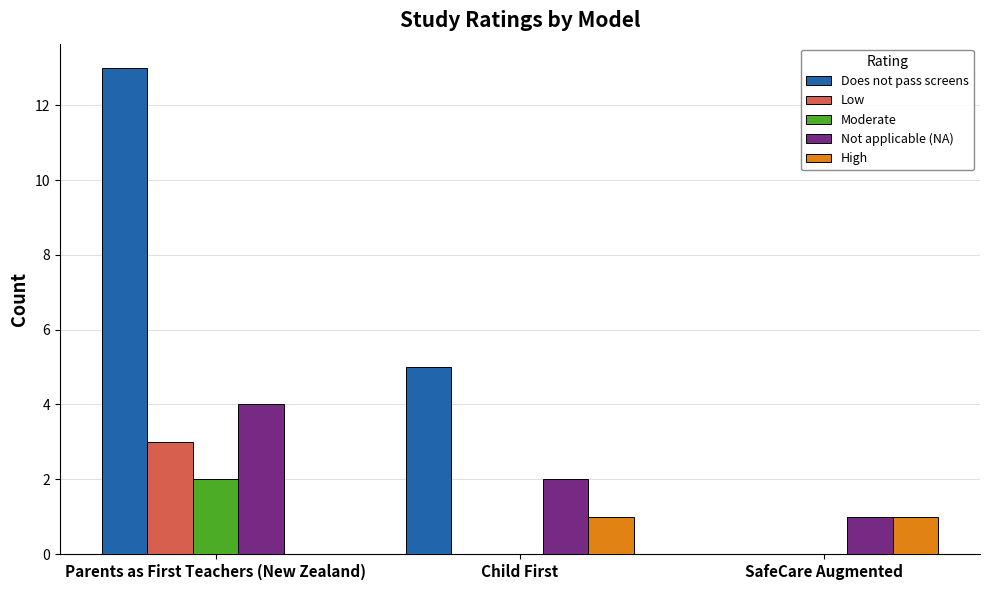

Between Child First and SafeCare Augmented, which series saw the biggest shift?

Does not pass screens